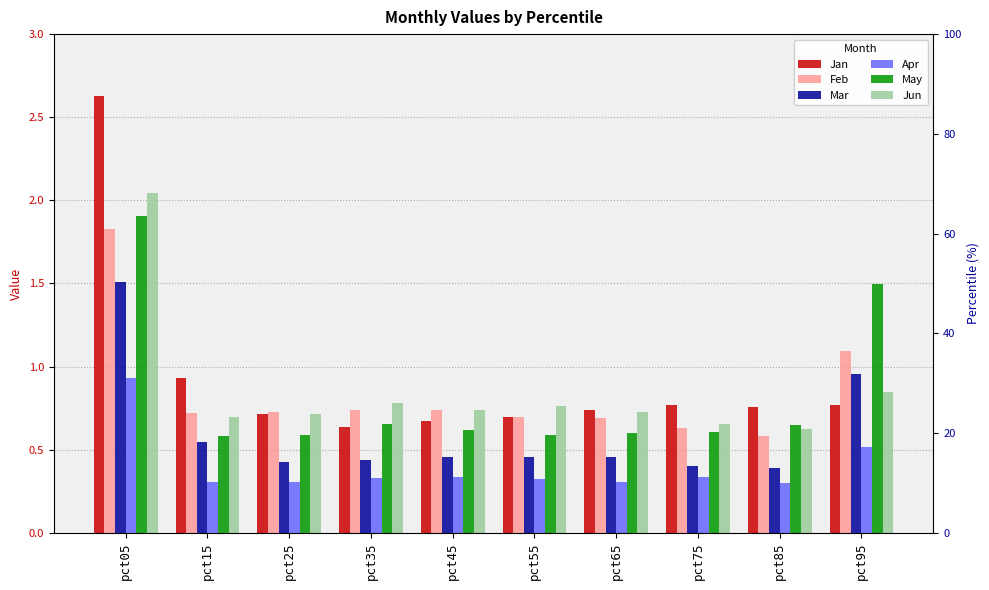

Rank the series at pct55 from highest to lowest value.

Jun, Jan, Feb, May, Mar, Apr